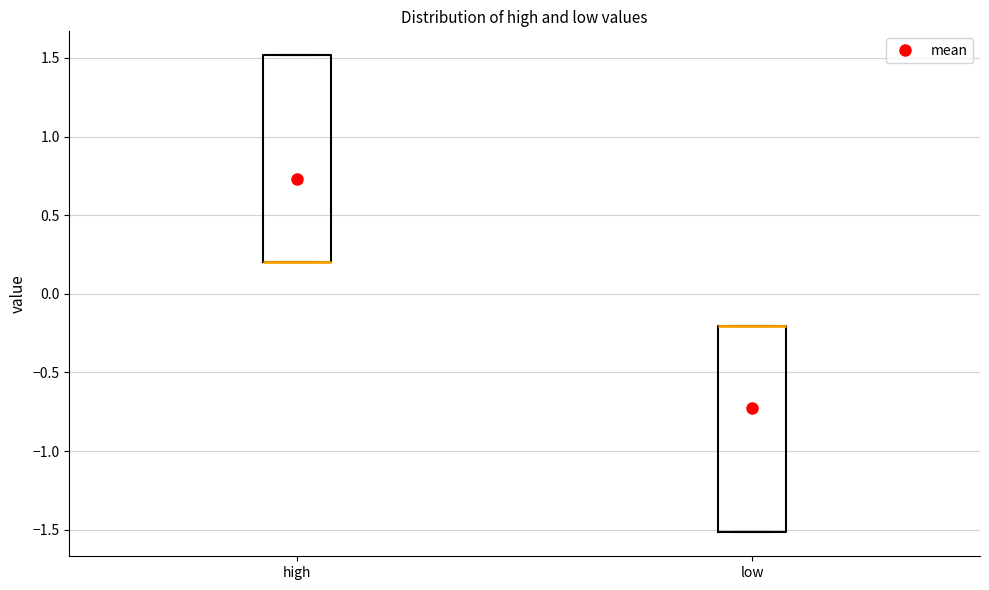

Reading left to right, transcribe this box plot: for each box, give where its median line is, the range the box spans, and where its two whiskers end, as read against the y-axis. The values are not printed on the chart, so give them approximately, as read against the axis.

high: median 0.2 (drawn on the box's lower edge), box 0.2 to 1.5, whiskers 0.2 to 1.5
low: median -0.2 (drawn on the box's upper edge), box -1.5 to -0.2, whiskers -1.5 to -0.2